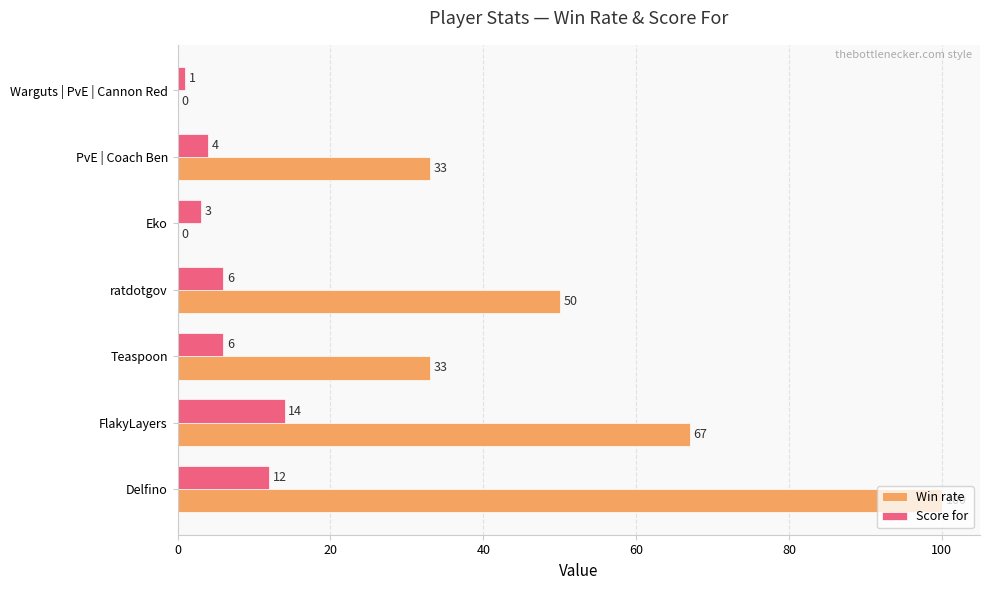

How many distinct data groups are displayed?

2